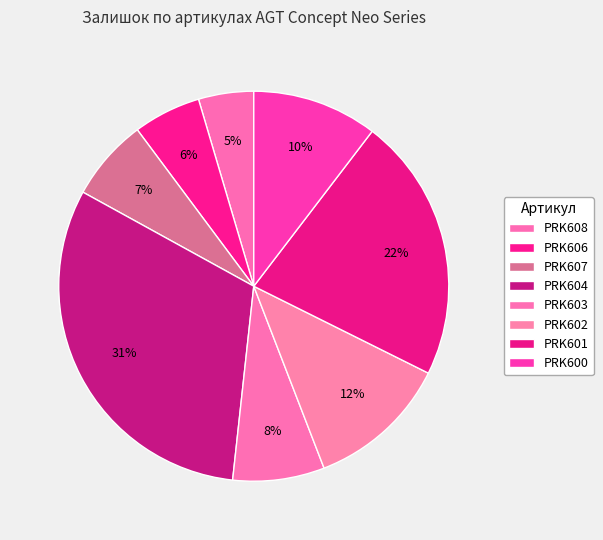

Is there any slice that represents more than half of the pie?

No